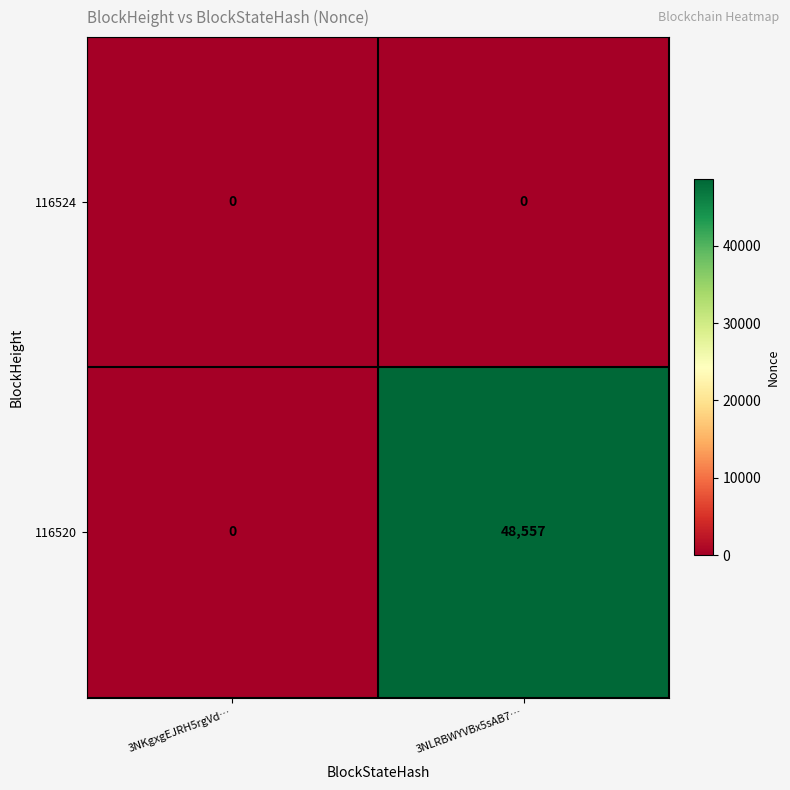

At 3NLRBWYVBx5sAB7…, list the series in order from largest to smallest.

116520, 116524